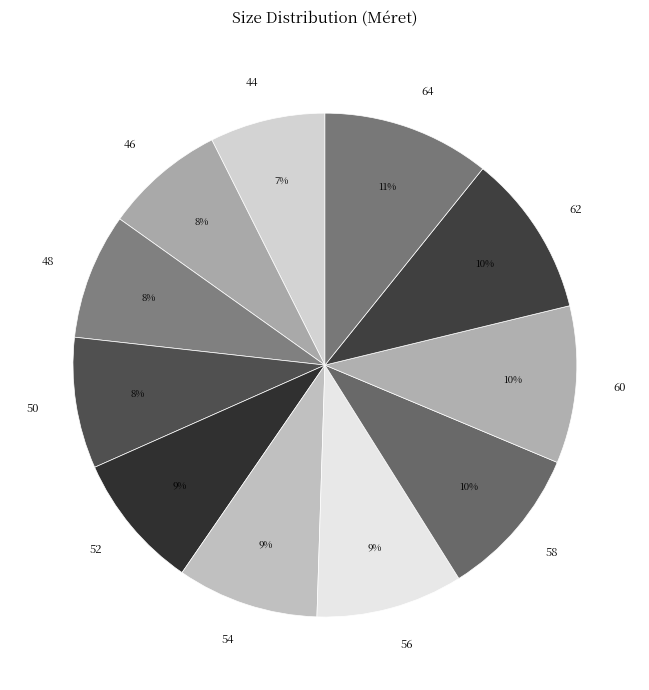

To the nearest percent, what percentage of the pie is 60?

10%